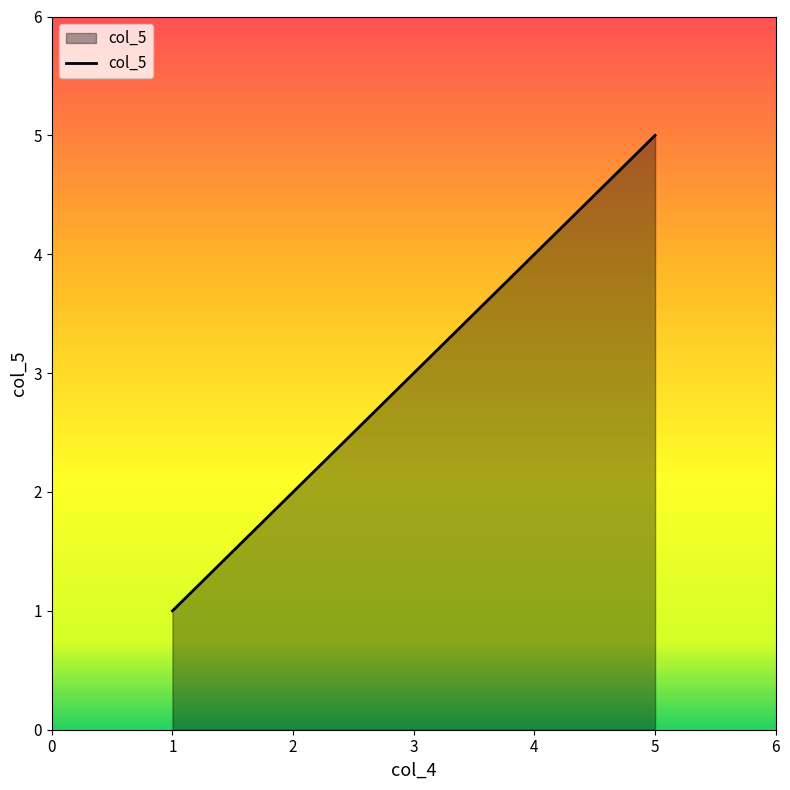

At which label is the value closest to 3?

3